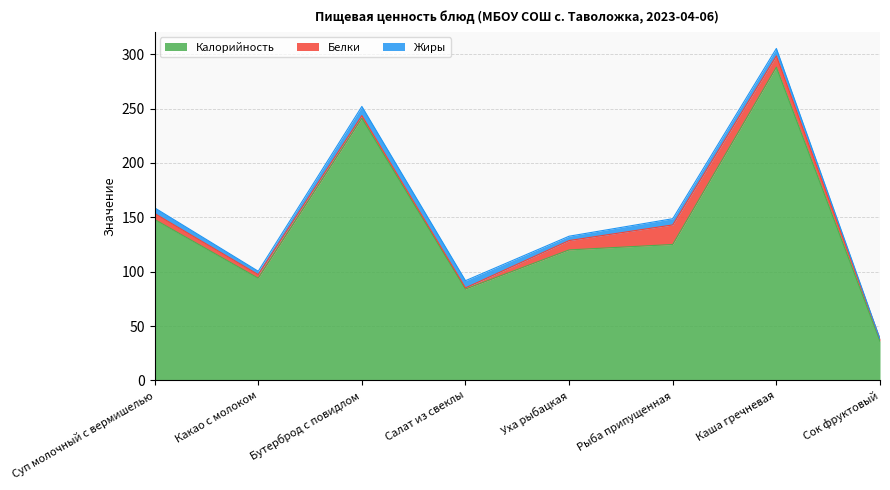

Which has a higher value, Какао с молоком or Суп молочный с вермишелью?

Суп молочный с вермишелью